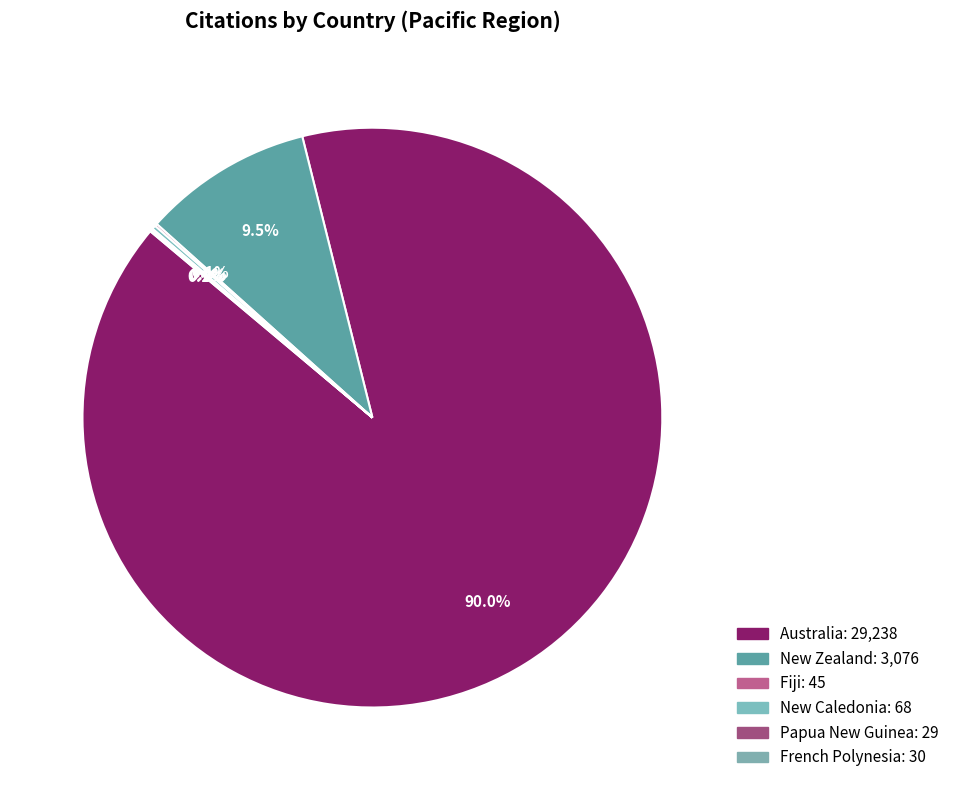

Between French Polynesia and New Caledonia, which is larger?

New Caledonia